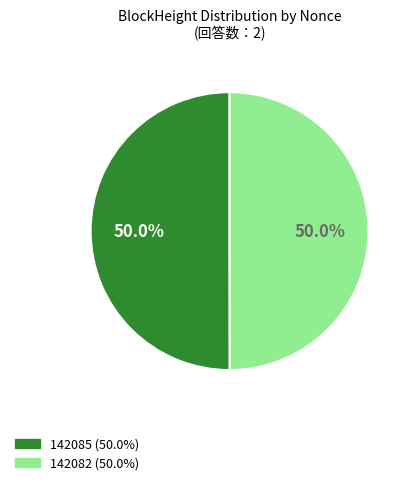

True or false: 142082 accounts for 50% of the total.

True